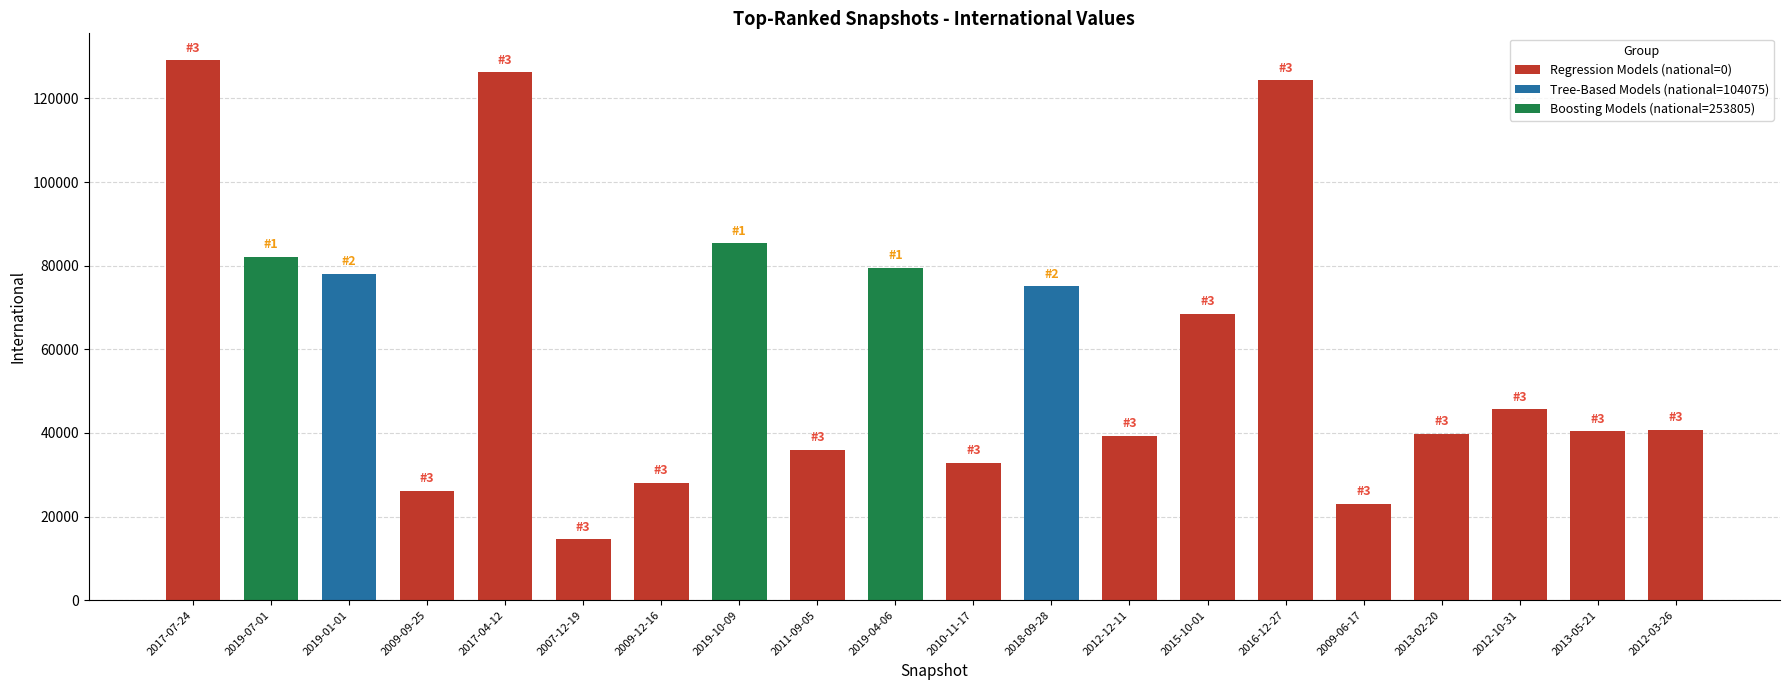

What is the label of the 10th bar from the left?

2019-04-06